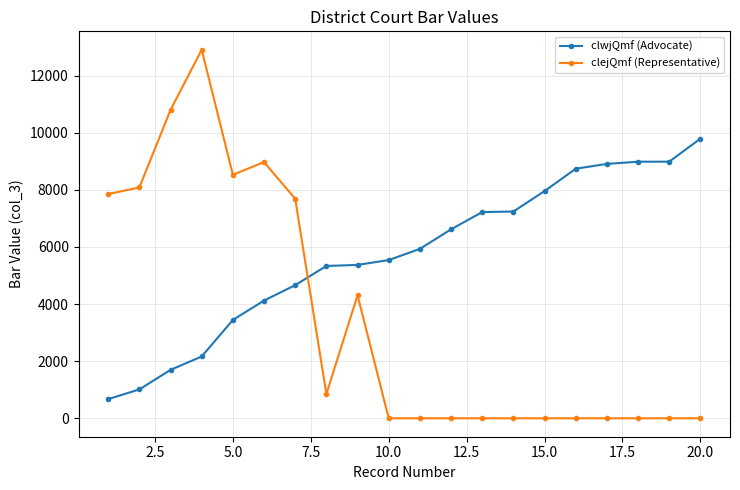

How many lines are shown in the chart?

2